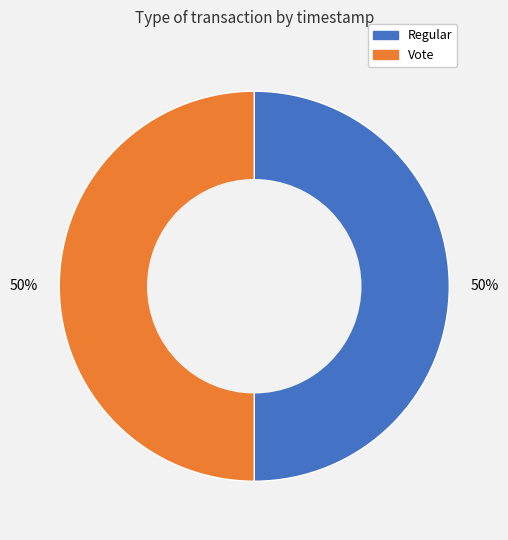

To the nearest percent, what is the average slice percentage?

50%